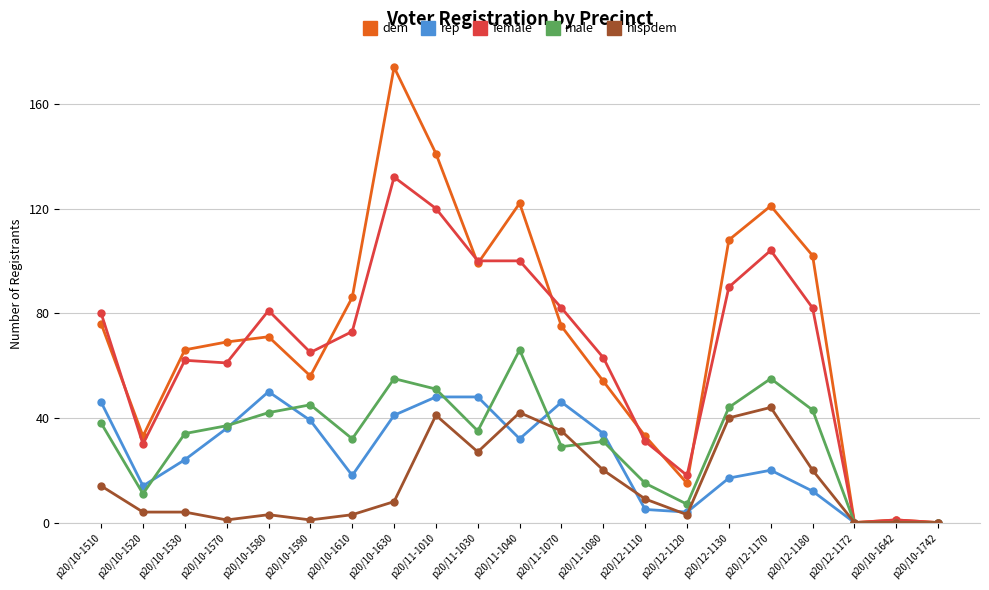

Is the value of female at p20/10-1590 greater than the value of rep at p20/12-1172?

Yes